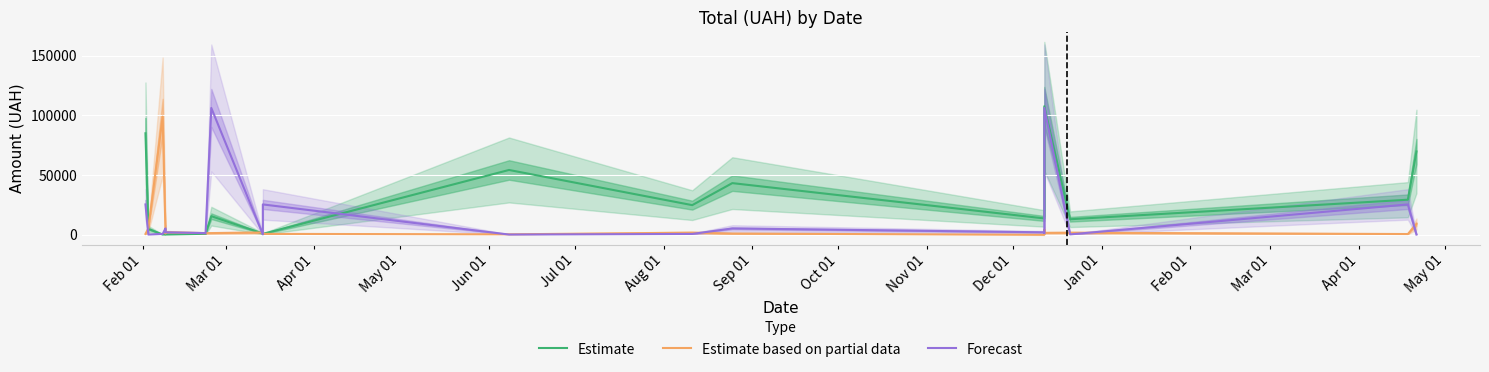

Between which two adjacent categories do Estimate based on partial data and Forecast first intersect?

Feb 01 and Mar 01